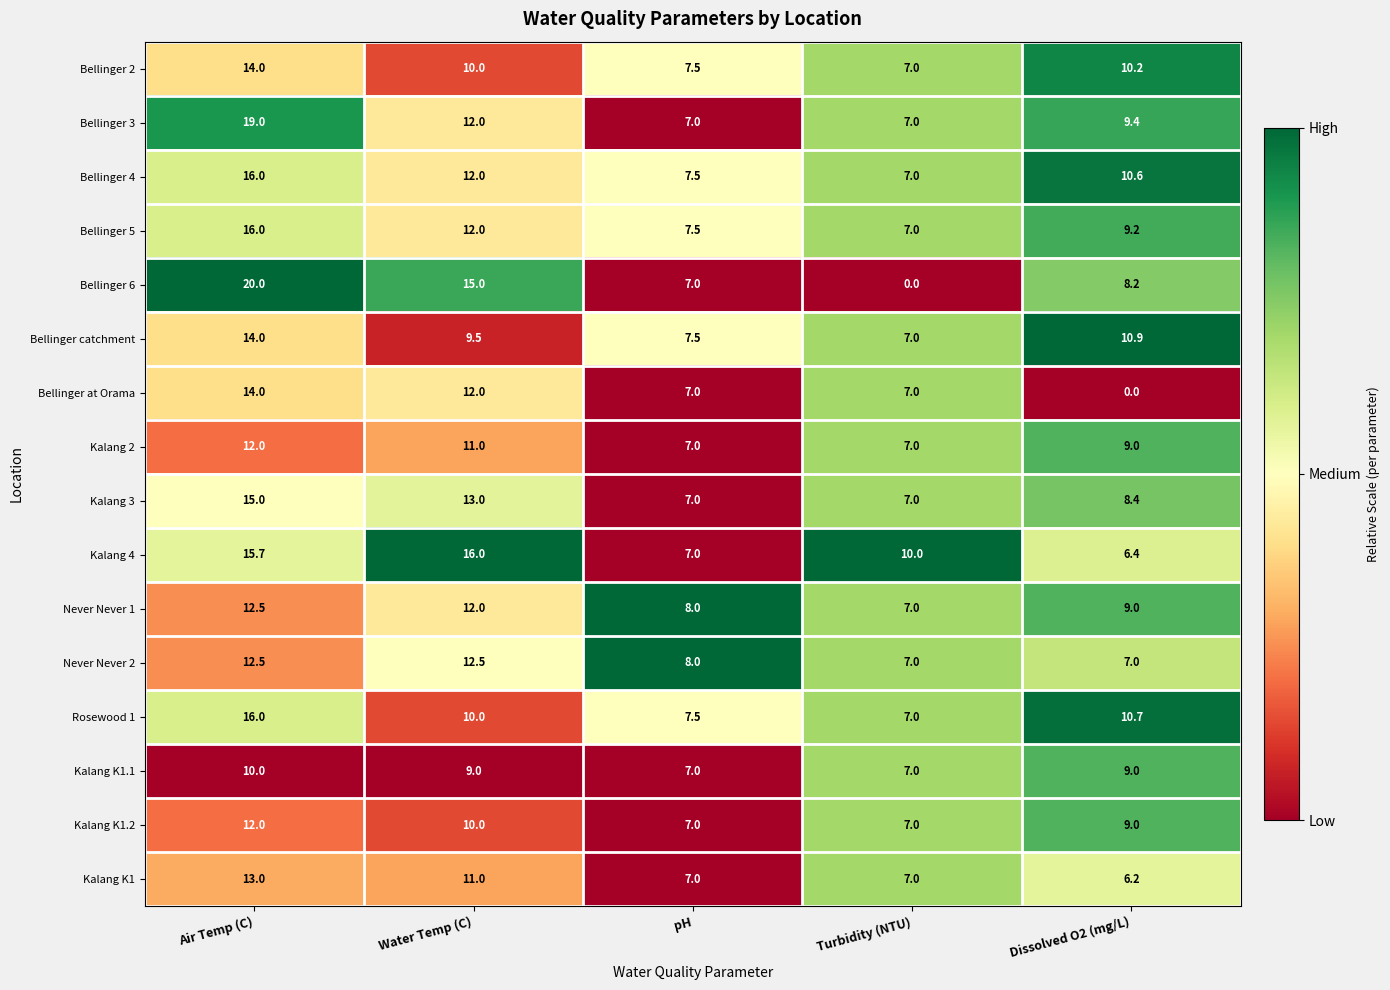

List the labels in order of Bellinger 2 value, smallest first.

Turbidity (NTU), pH, Water Temp (C), Dissolved O2 (mg/L), Air Temp (C)